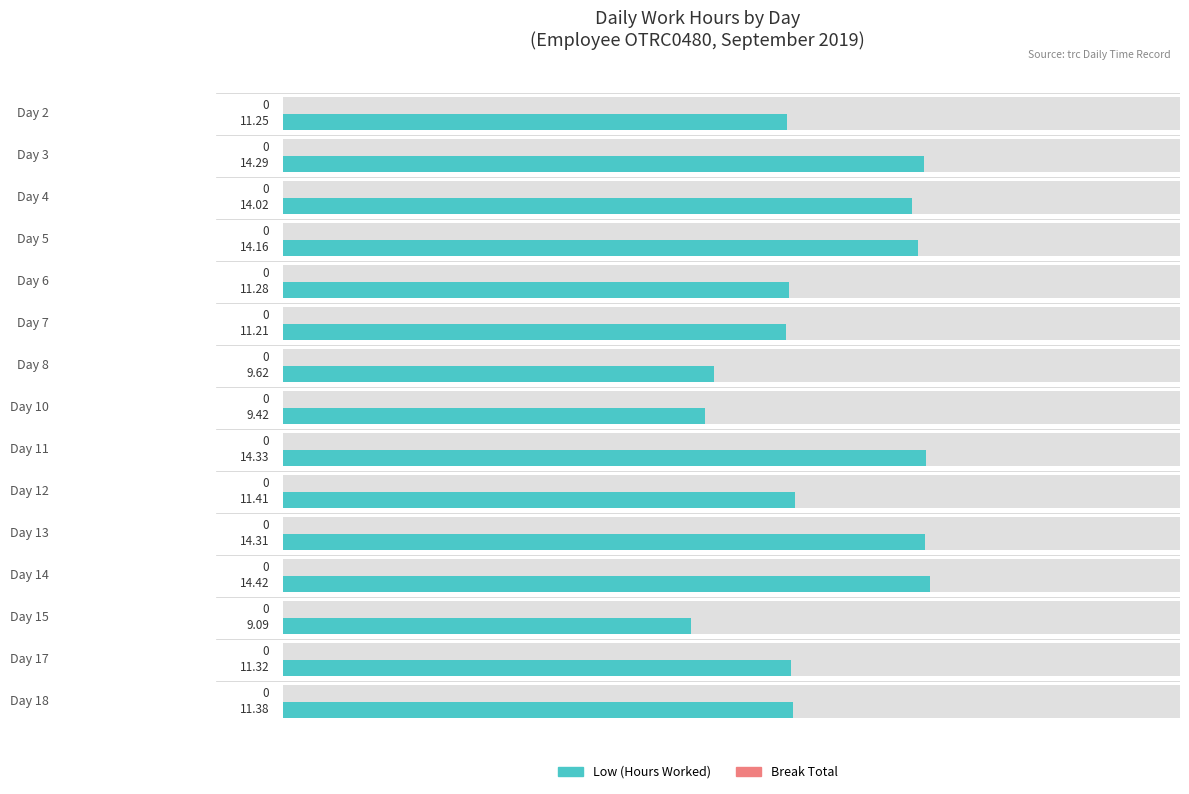

How many bars are there in each group?

2